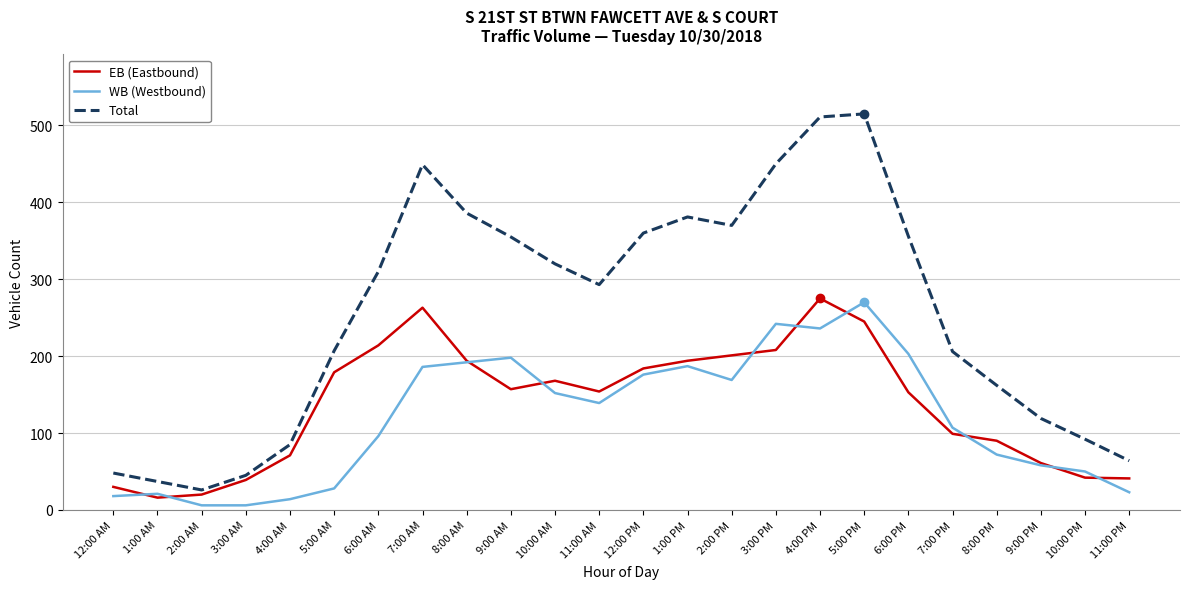

The value of EB (Eastbound) at 4:00 AM is 37. True or false?

False